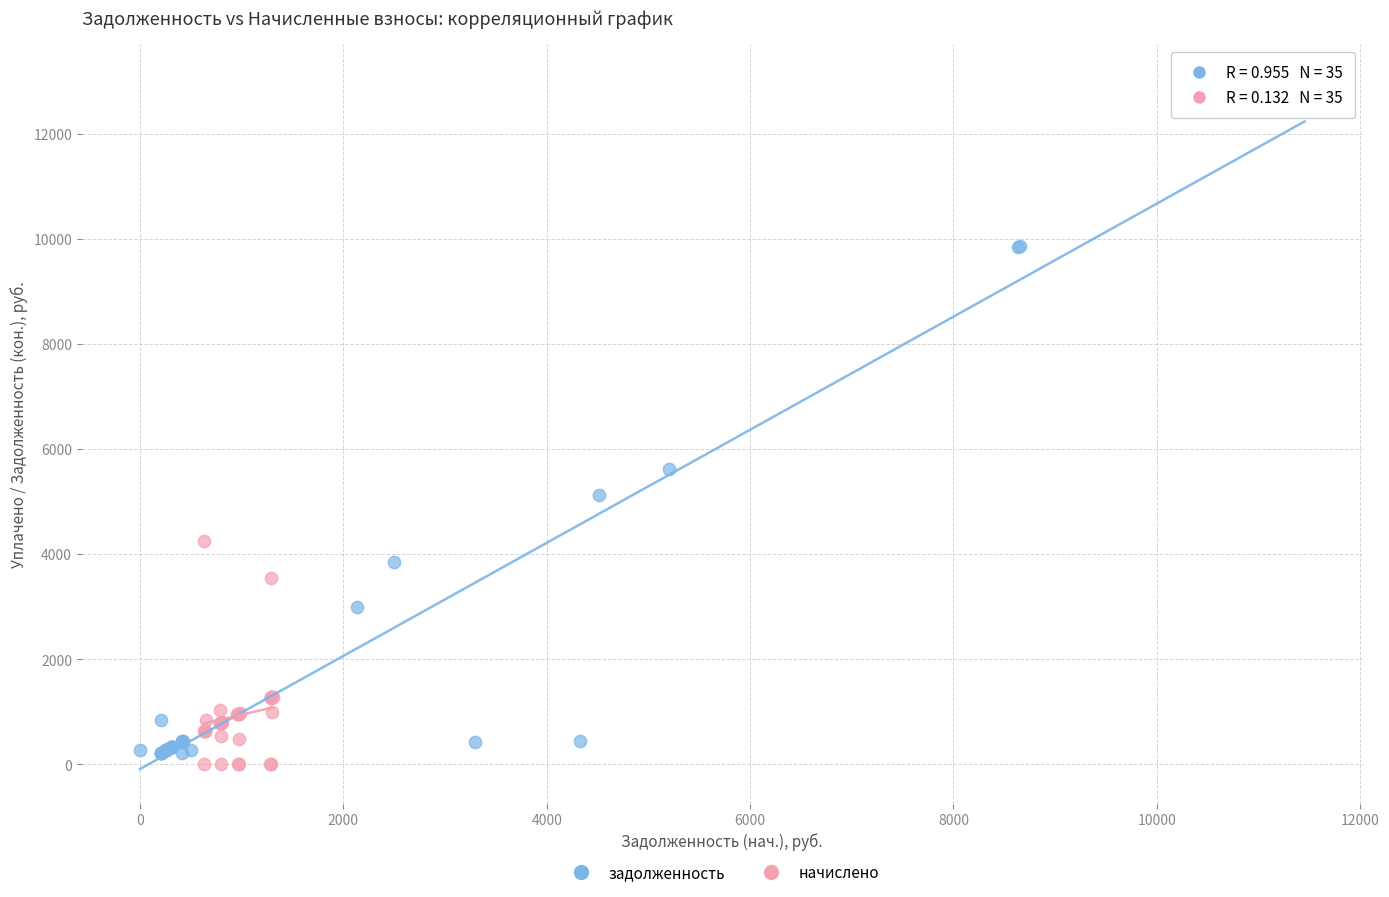

Which series has the largest Y range (max minus min)?

задолженность